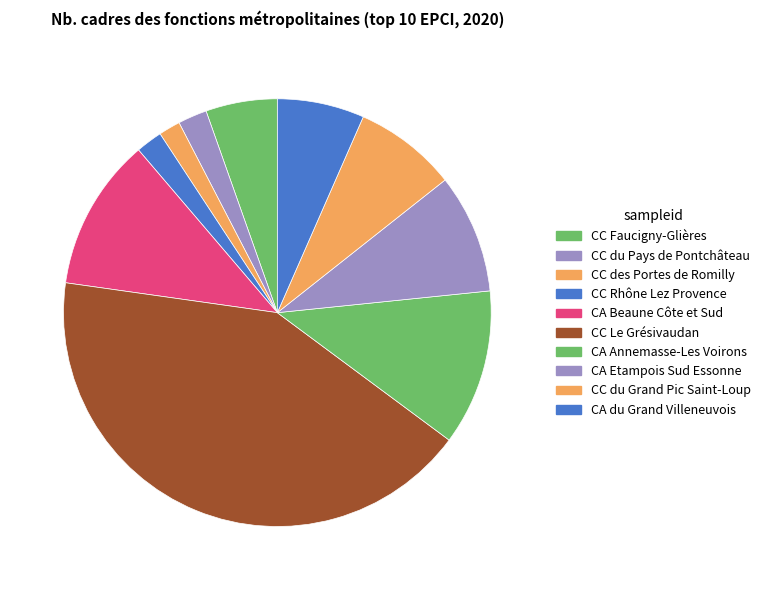

Does CA Annemasse-Les Voirons account for over 50% of the chart?

No